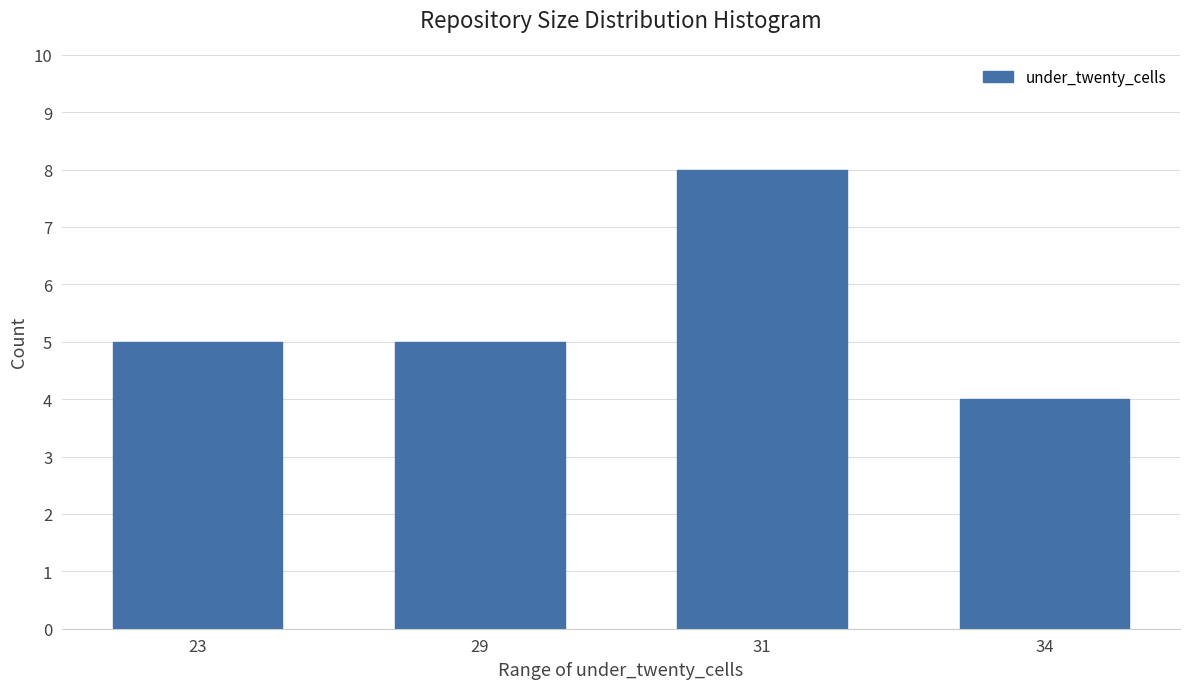

Reading left to right, what are all the values shown in this chart?

5	5	8	4